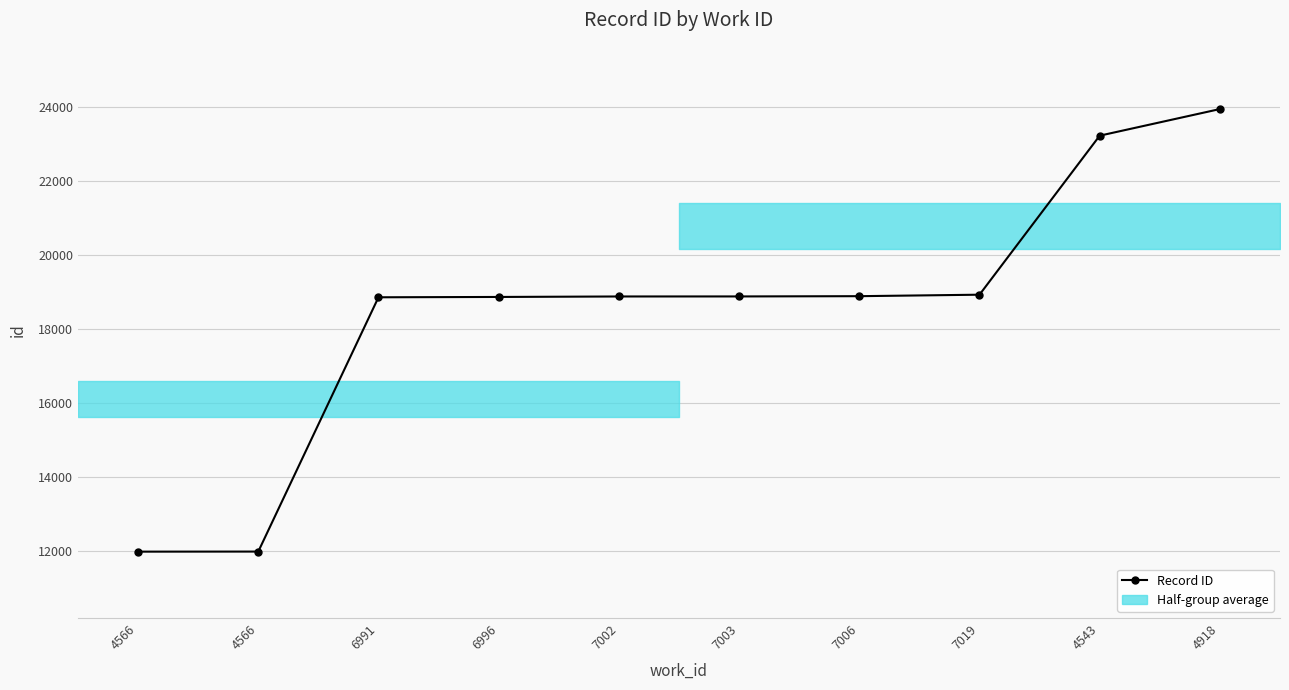

What is the ratio of the value at 6991 to the value at 4566?

1.6